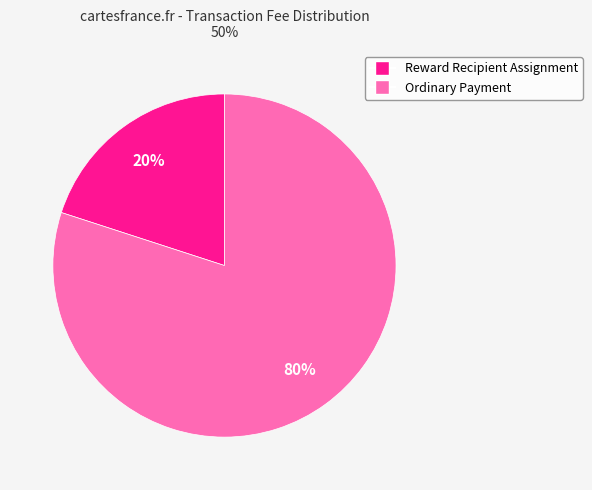

Combined, do Ordinary Payment and Reward Recipient Assignment account for over 50%?

Yes